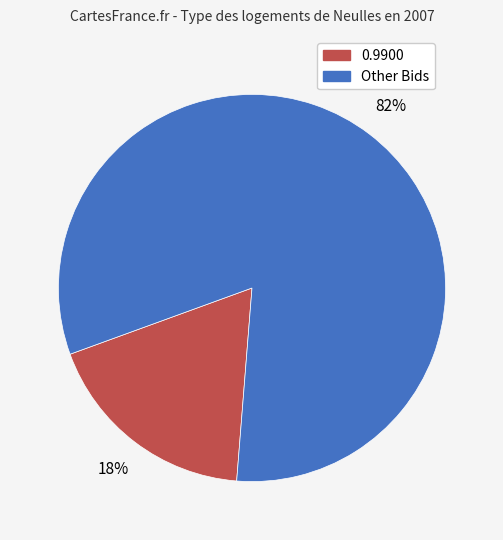

Is there a majority slice in this chart?

Yes